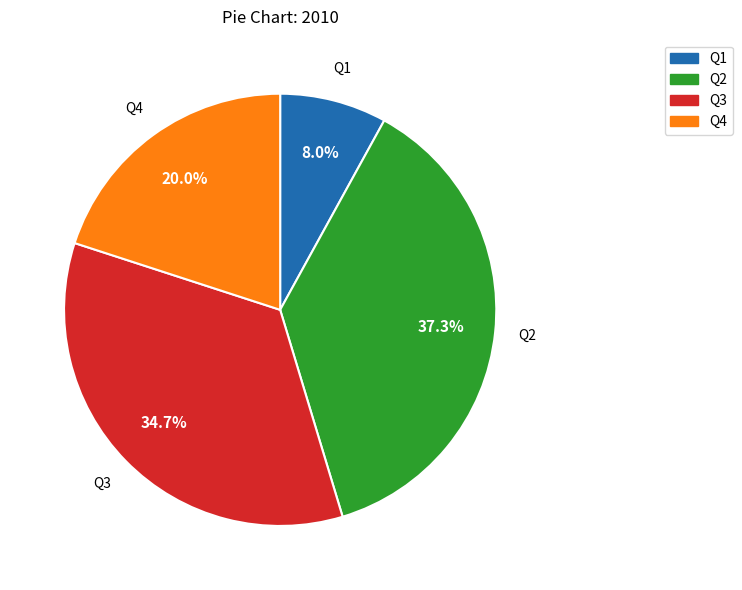

What is the largest slice in the pie chart?

Q2